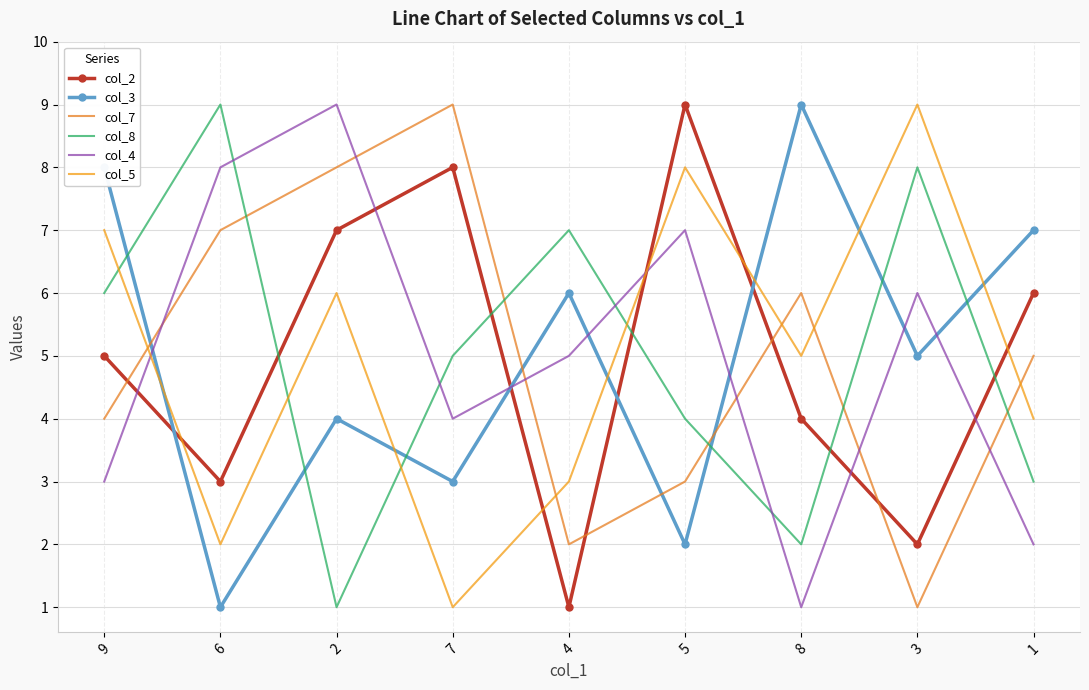

What value does the col_3 series have at 1?

7